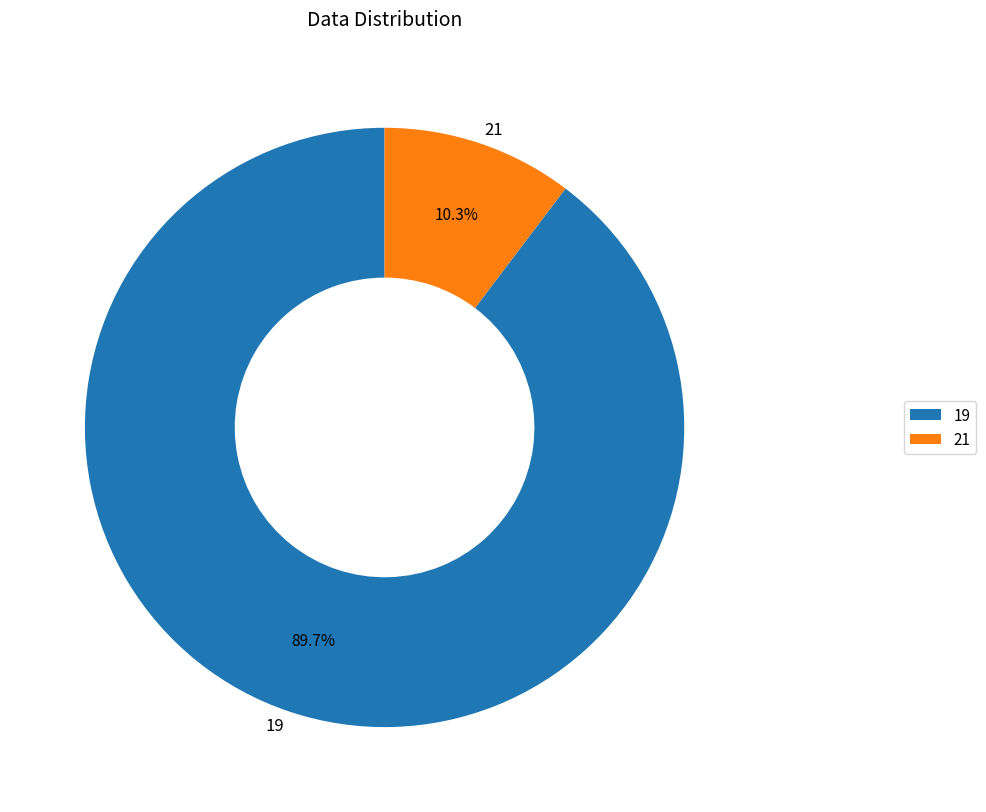

Is there a majority slice in this chart?

Yes